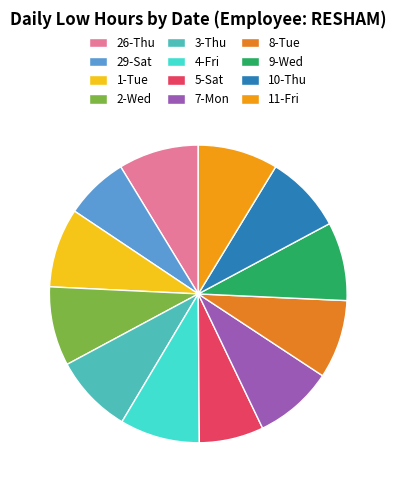

True or false: 4-Fri accounts for 9% of the total.

True